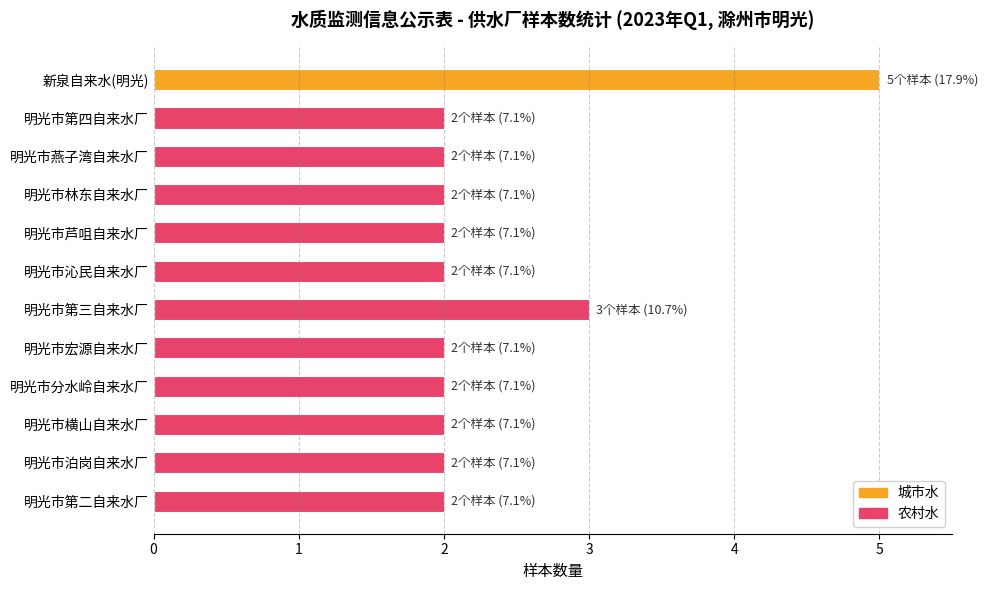

Which series changed the most between 明光市沁民自来水厂 and 明光市横山自来水厂?

农村水